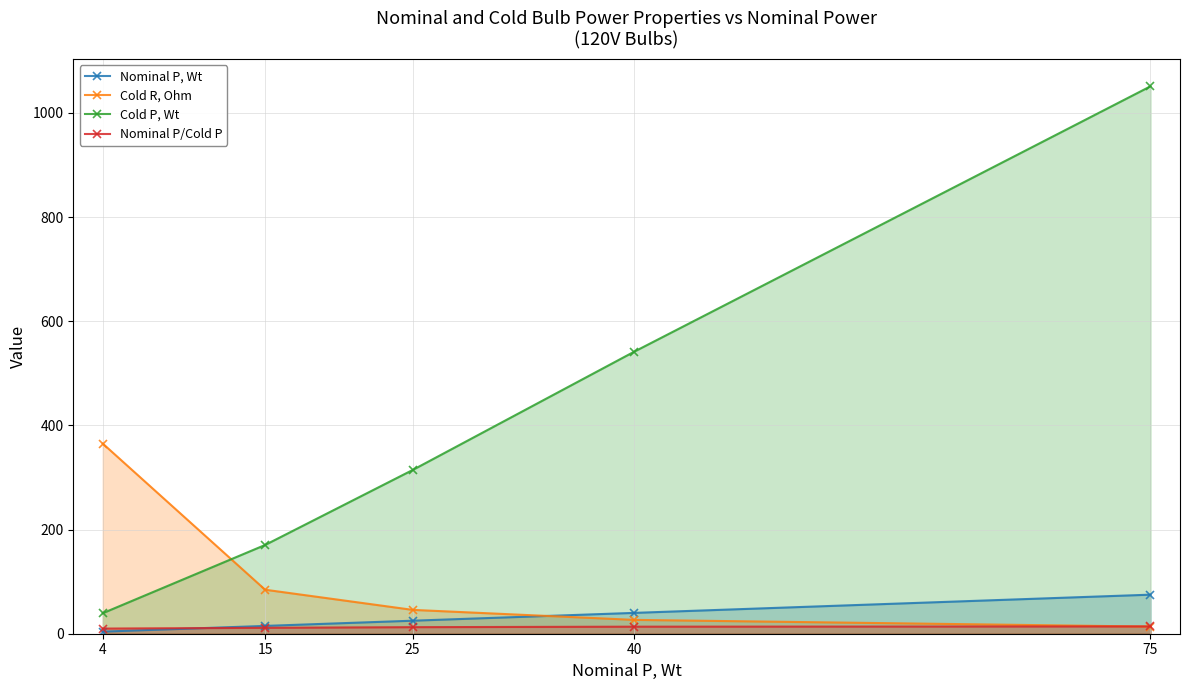

What is the minimum value for Nominal P, Wt?

4.0